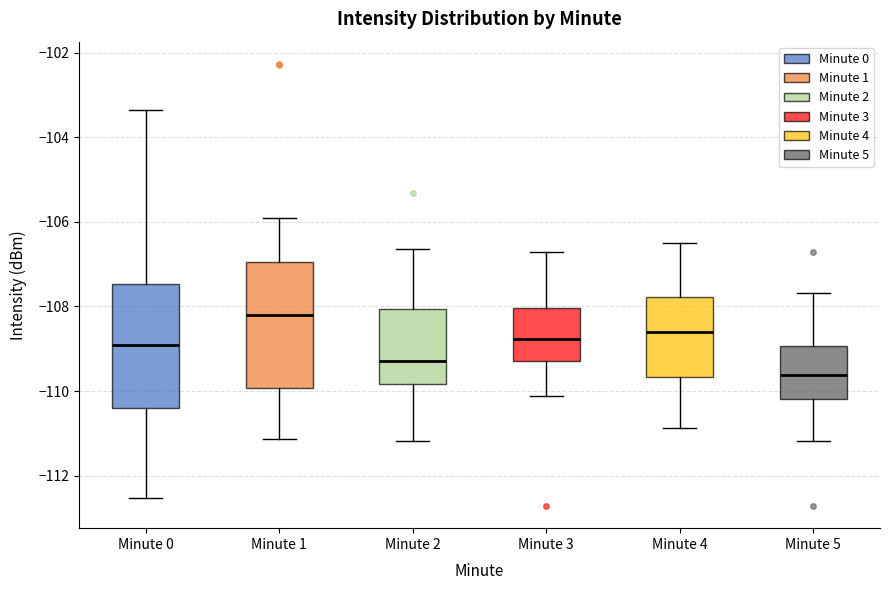

Where does the upper whisker of the box for Minute 2 end on the y-axis? The values are not printed on the chart, so give them approximately, as read against the axis.

-106.6